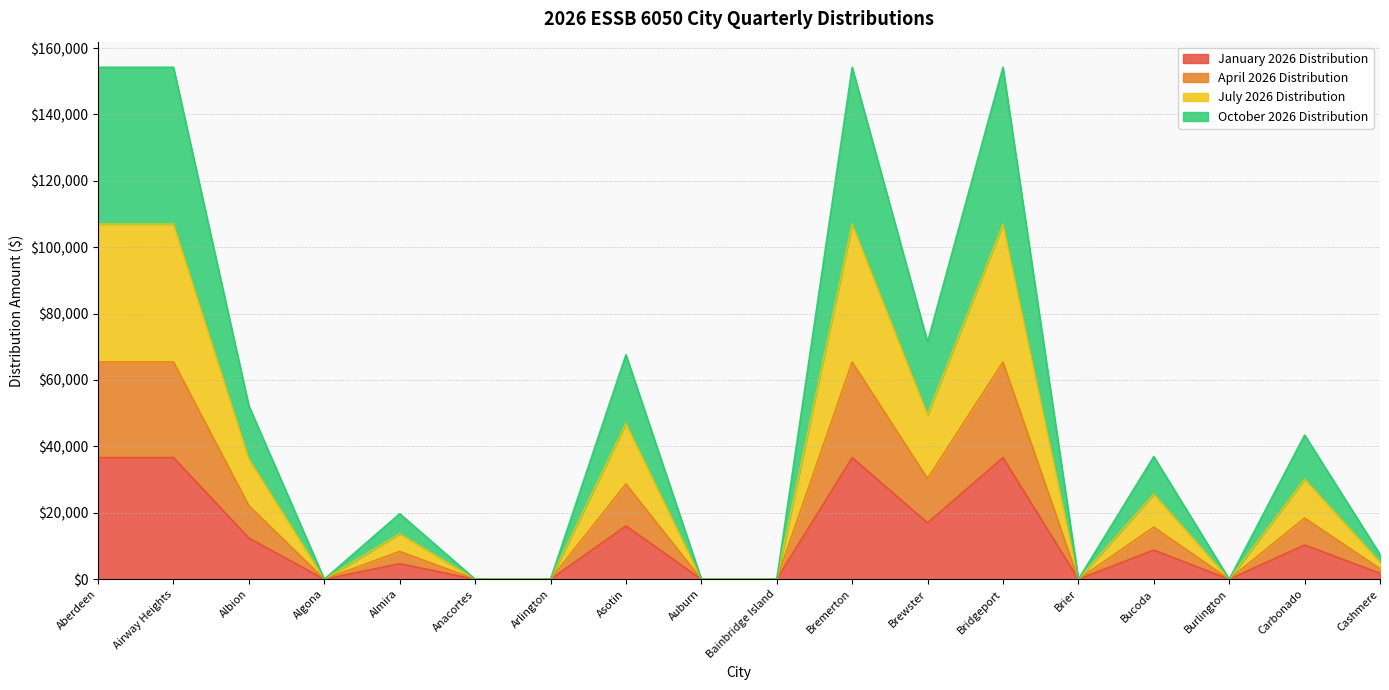

Between Auburn and Burlington, which is larger?

Auburn